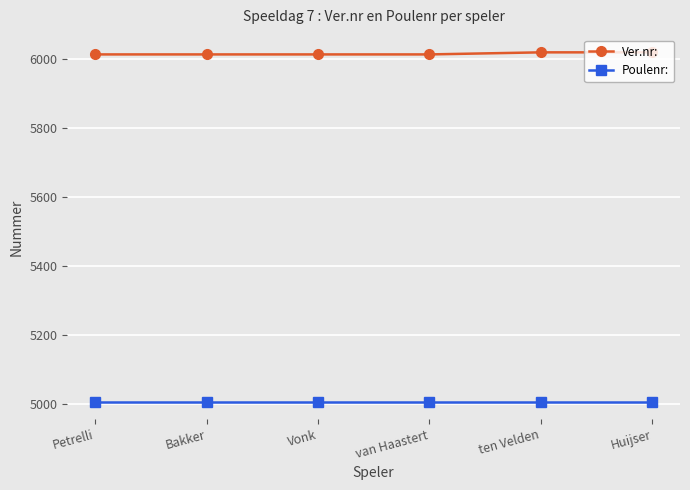

What is the difference between the highest and lowest values at Vonk?

1006